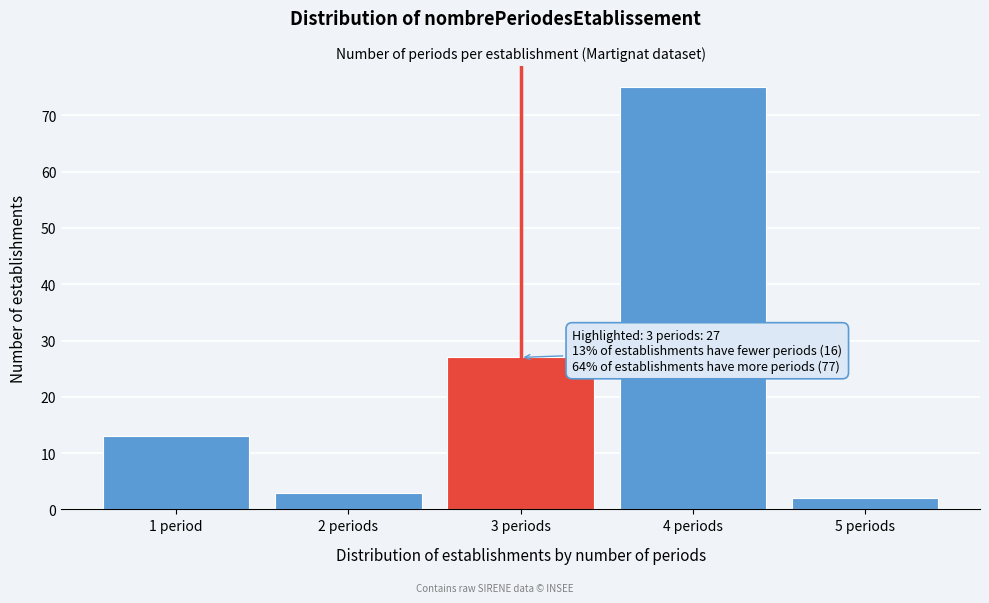

Reading left to right, what are all the values shown in this chart?

13	3	27	75	2